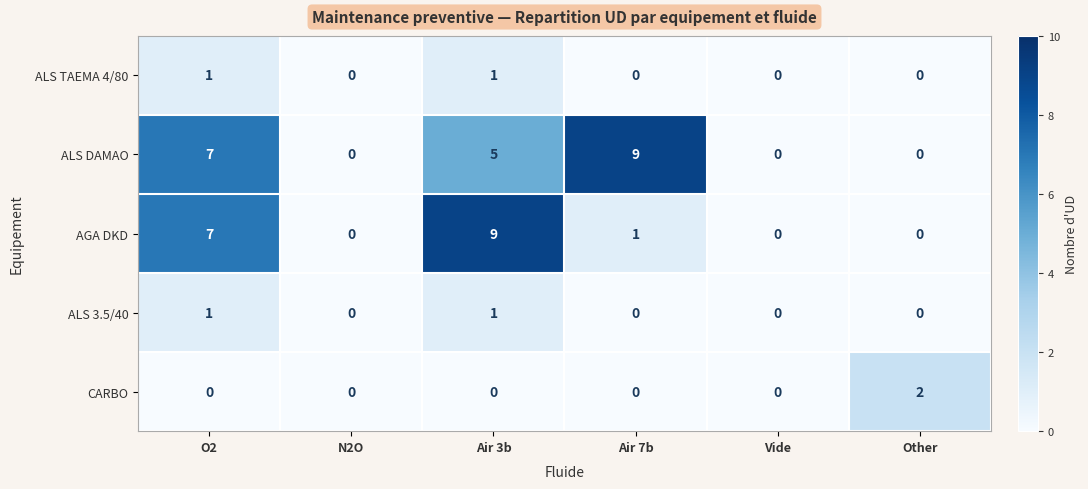

Reading left to right, what are all the values shown in this chart?

ALS TAEMA 4/80: 1	0	1	0	0	0
ALS DAMAO: 7	0	5	9	0	0
AGA DKD: 7	0	9	1	0	0
ALS 3.5/40: 1	0	1	0	0	0
CARBO: 0	0	0	0	0	2